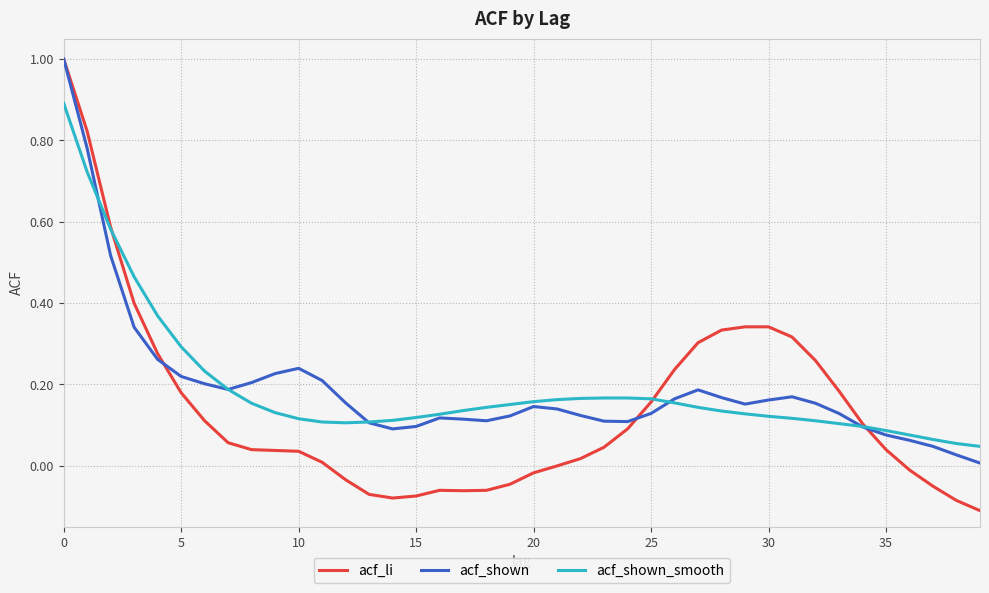

What are all the series names shown in the legend?

acf_li, acf_shown, acf_shown_smooth